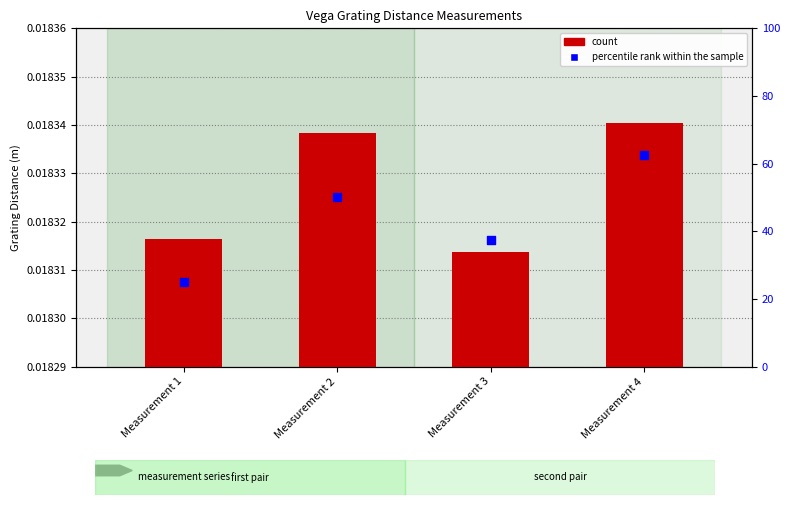

Which has a higher value, Measurement 2 or Measurement 4?

Measurement 4